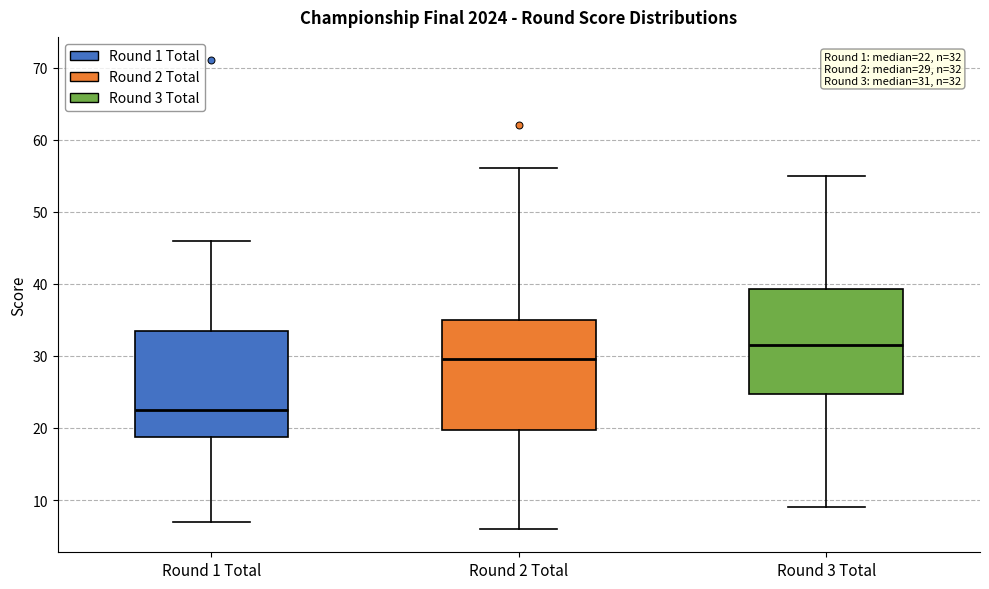

Which box's median line is the highest?

Round 3 Total